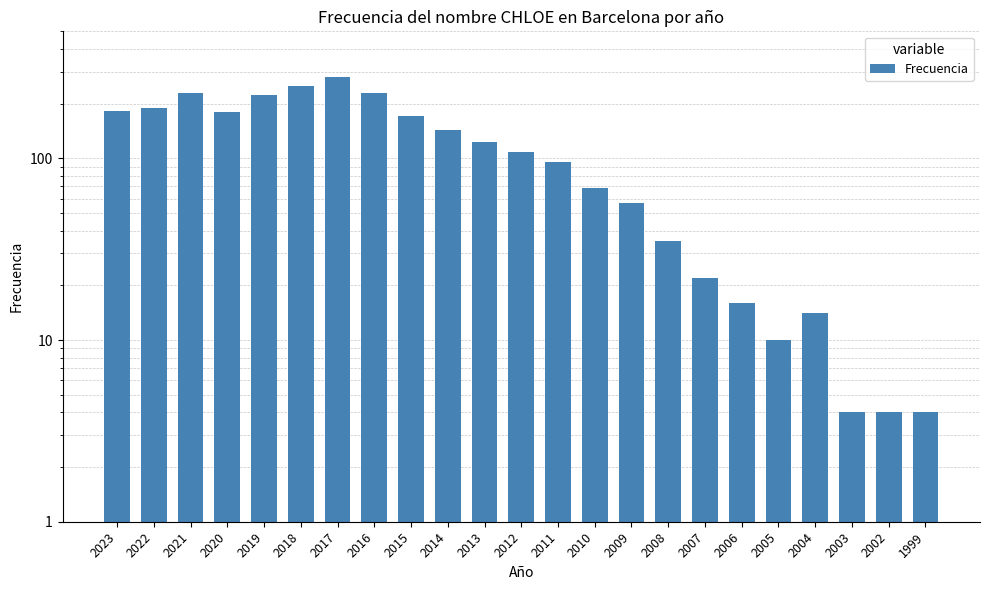

What is the change in value from 2015 to 2014?

-28